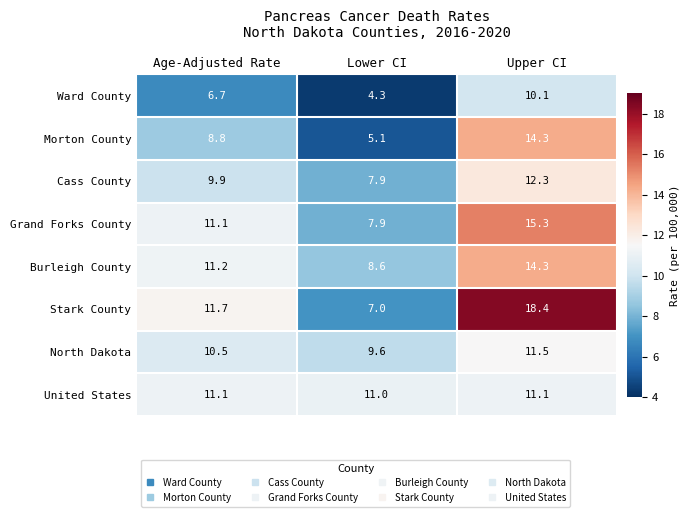

What is the total value across all series at Upper CI?

107.3